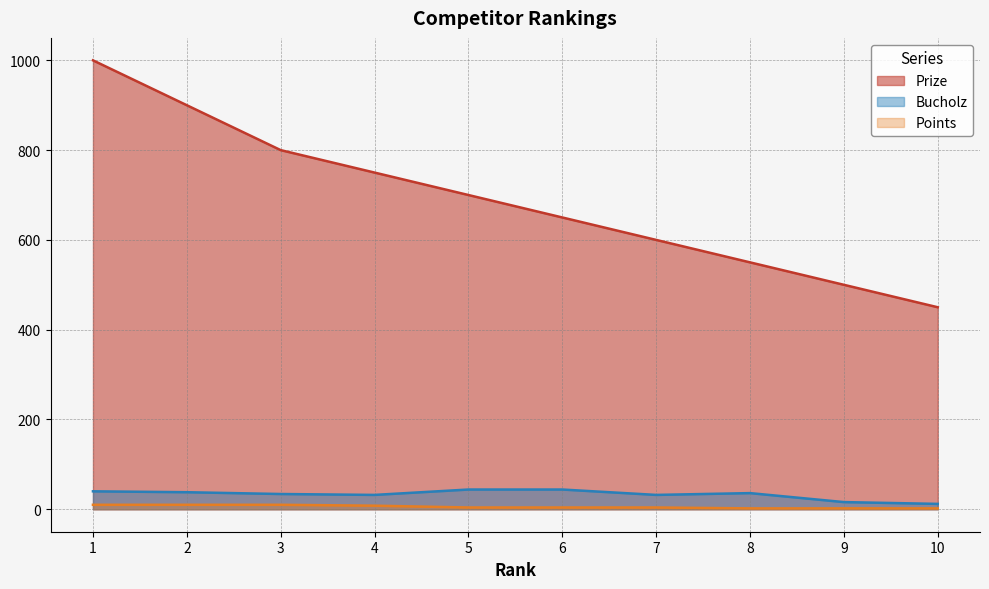

At how many categories does at least one series exceed 636?

6